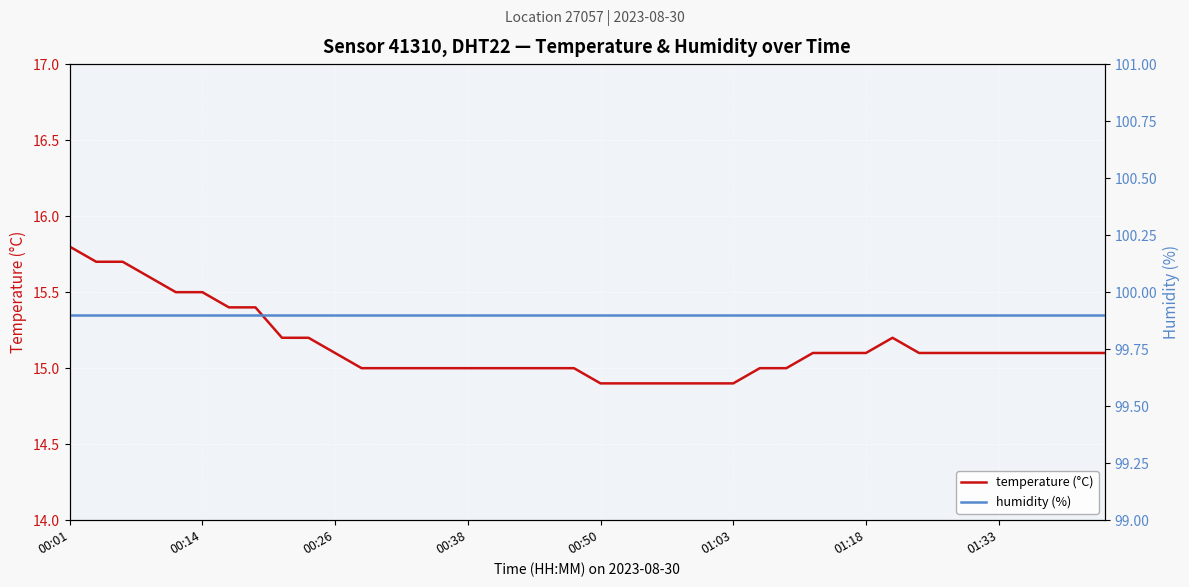

At which label does temperature (°C) reach its peak?

00:01